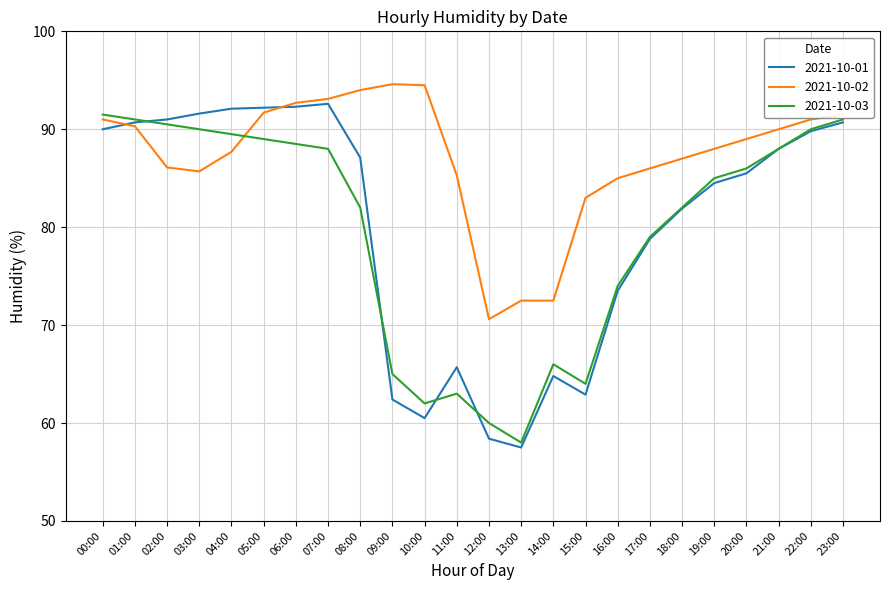

Which series has the largest total across all categories?

2021-10-02